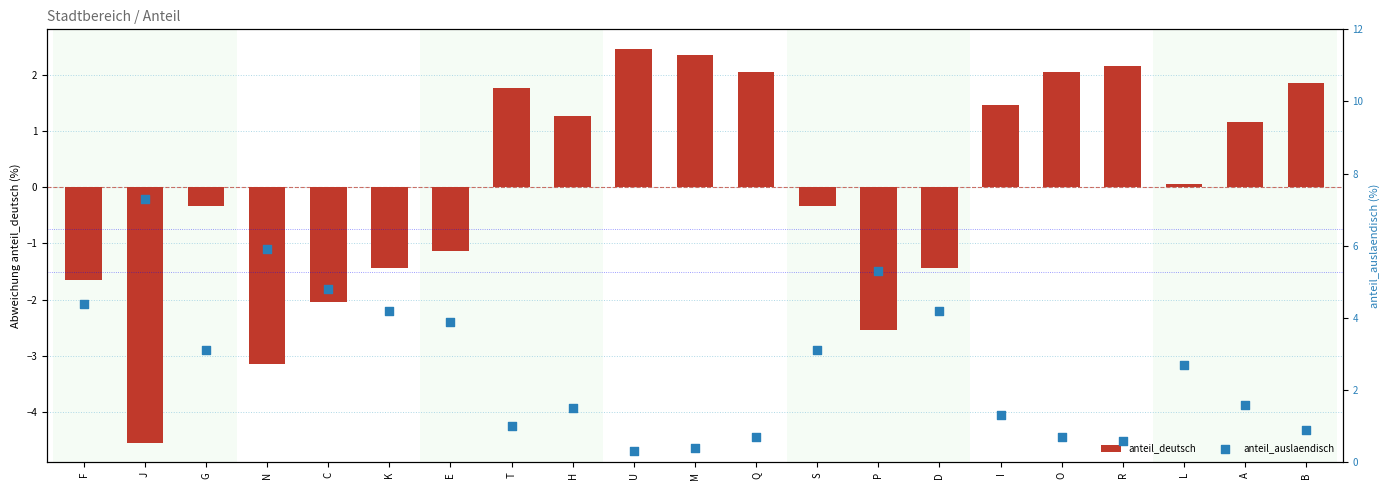

Which series contains the lowest Y value?

anteil_deutsch